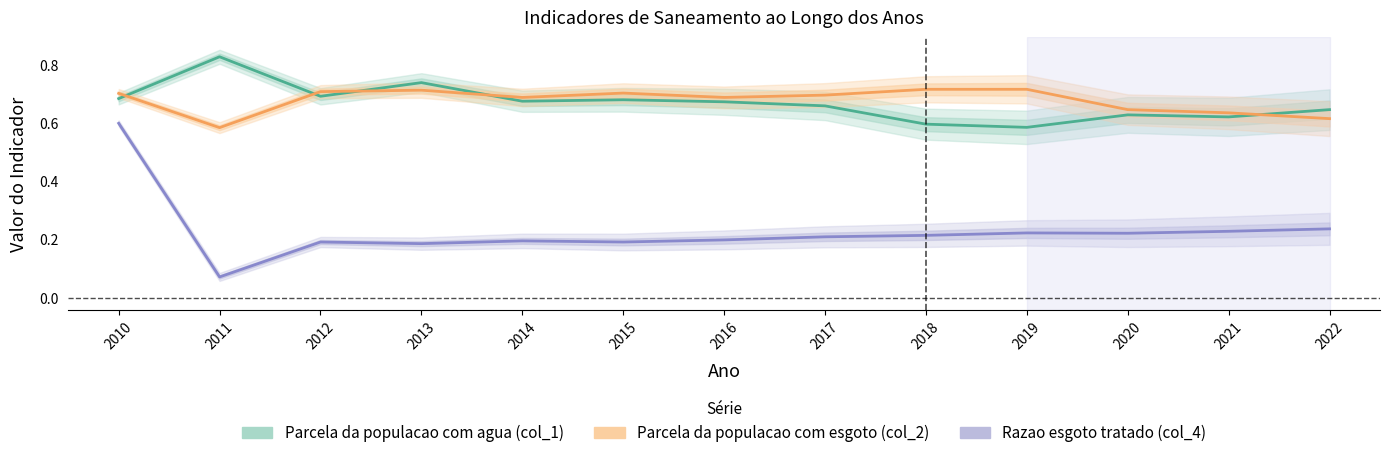

True or false: Razao esgoto tratado (col_4) has a value of 0.4 at 2022.

False